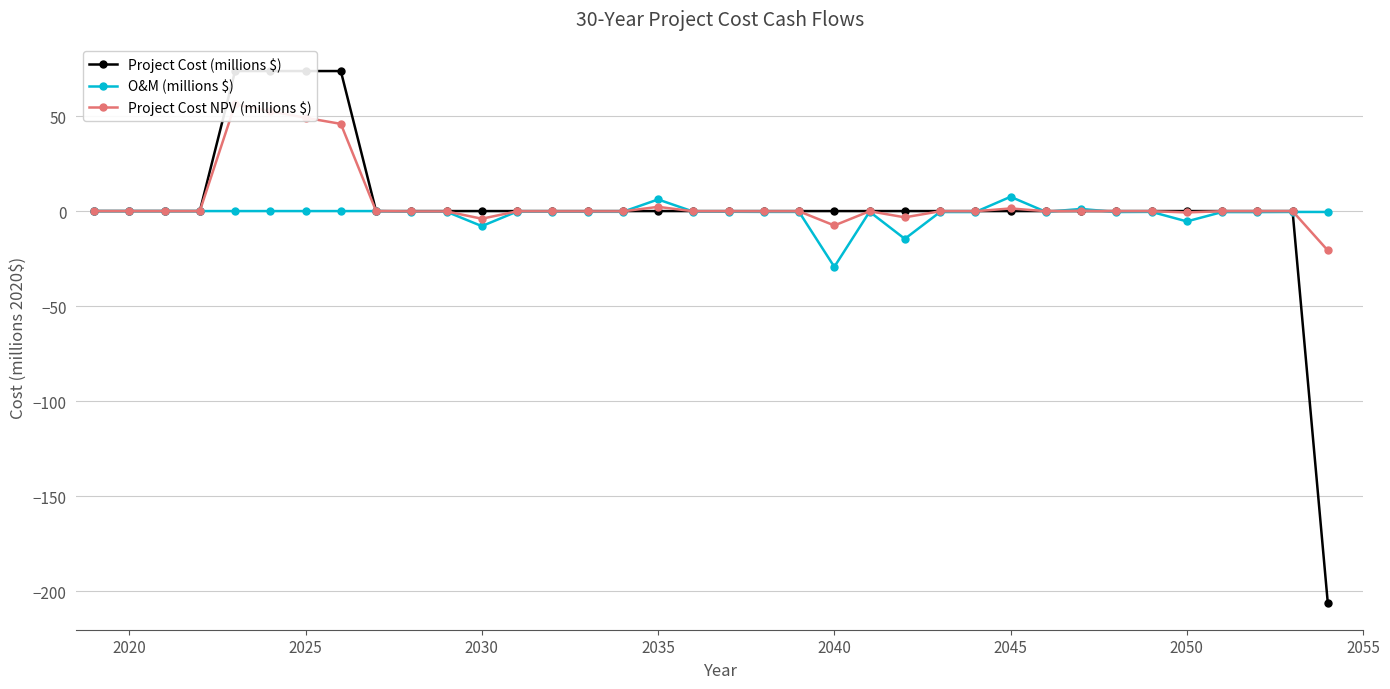

Which category has the lowest value in the O&M (millions $) series?

2040